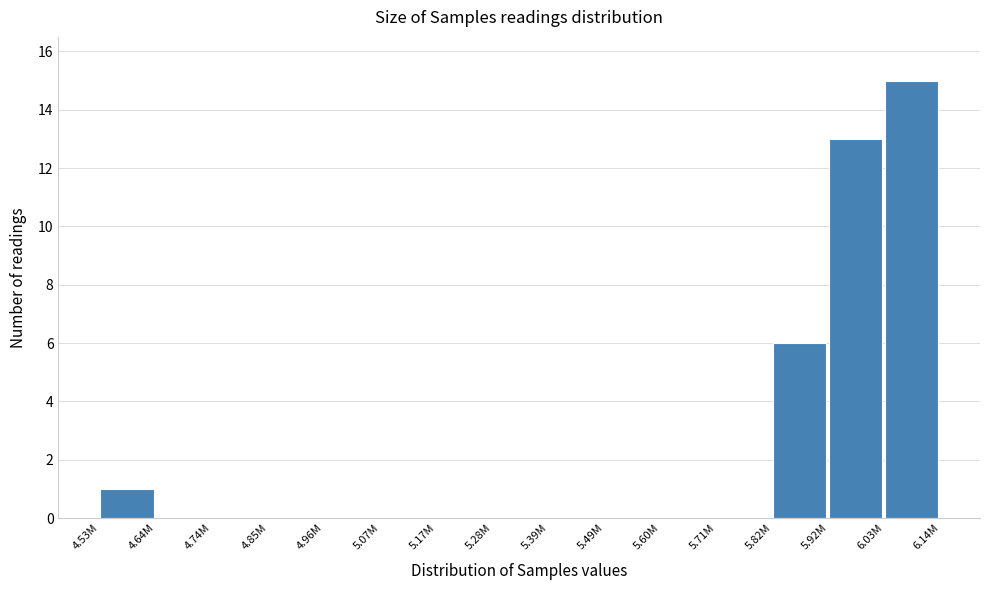

Where is the data nearest to the value 7?

5.82M